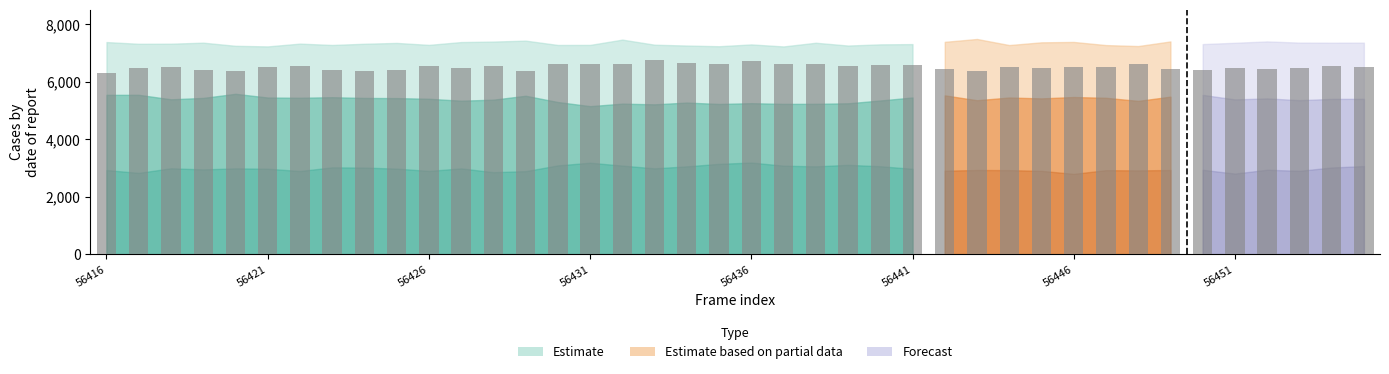

What is the smallest value displayed?

6306